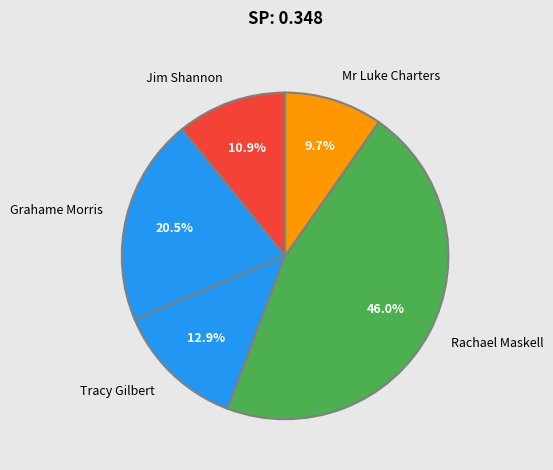

Which category has the biggest portion of the pie?

Rachael Maskell